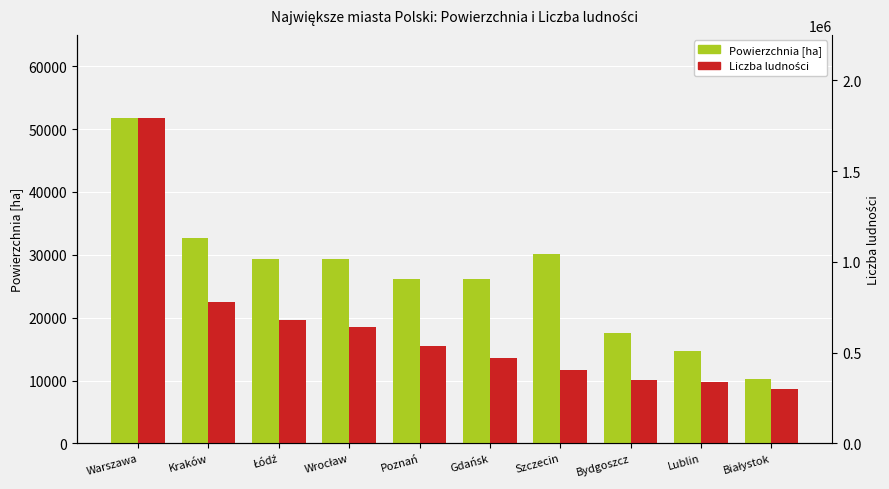

What is the difference between the highest and lowest values at Szczecin?

18450.7